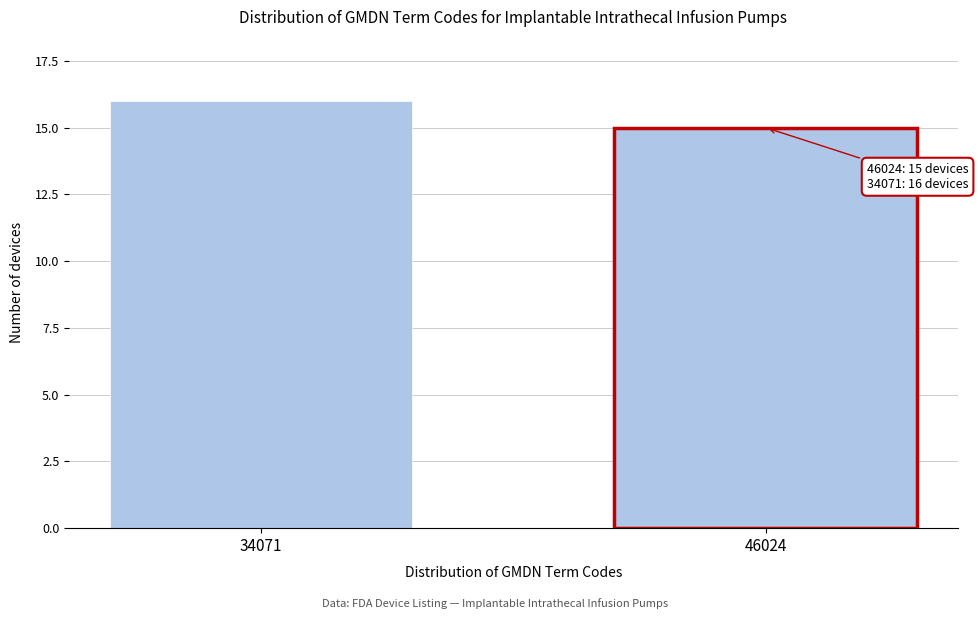

Reading right to left, transcribe all the data shown in this chart.

46024=15	34071=16